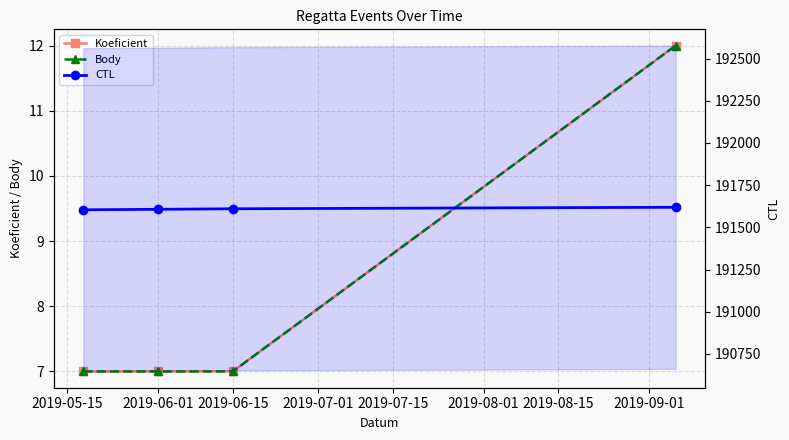

What is the total value across all series at 2019-06-01?

191621